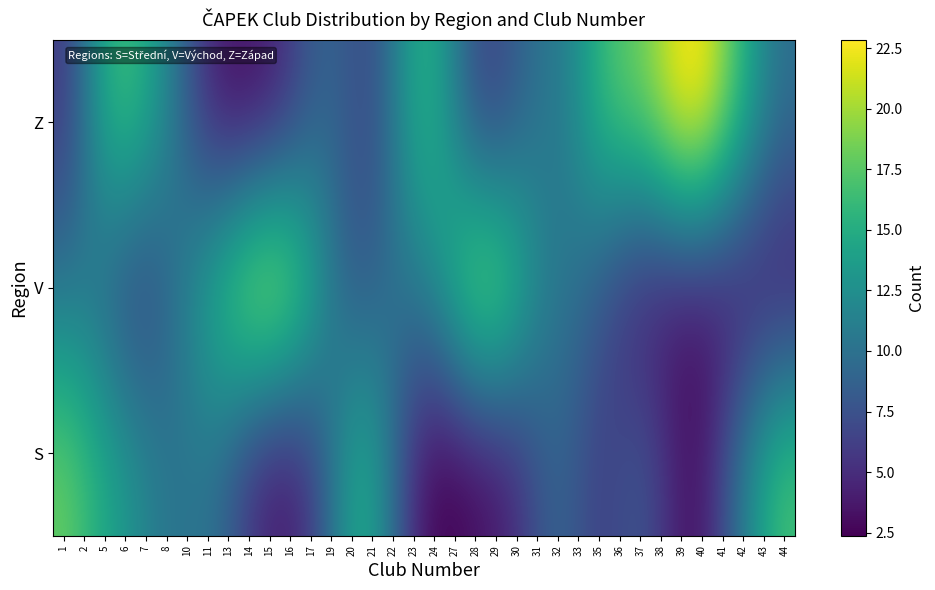

Which category has the highest value across all series?

39